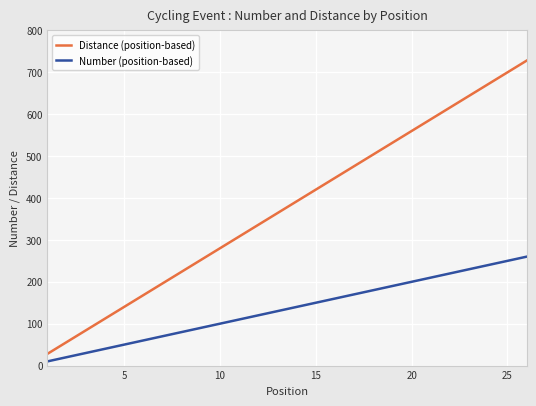

Which series has the widest spread of values?

Distance (position-based)